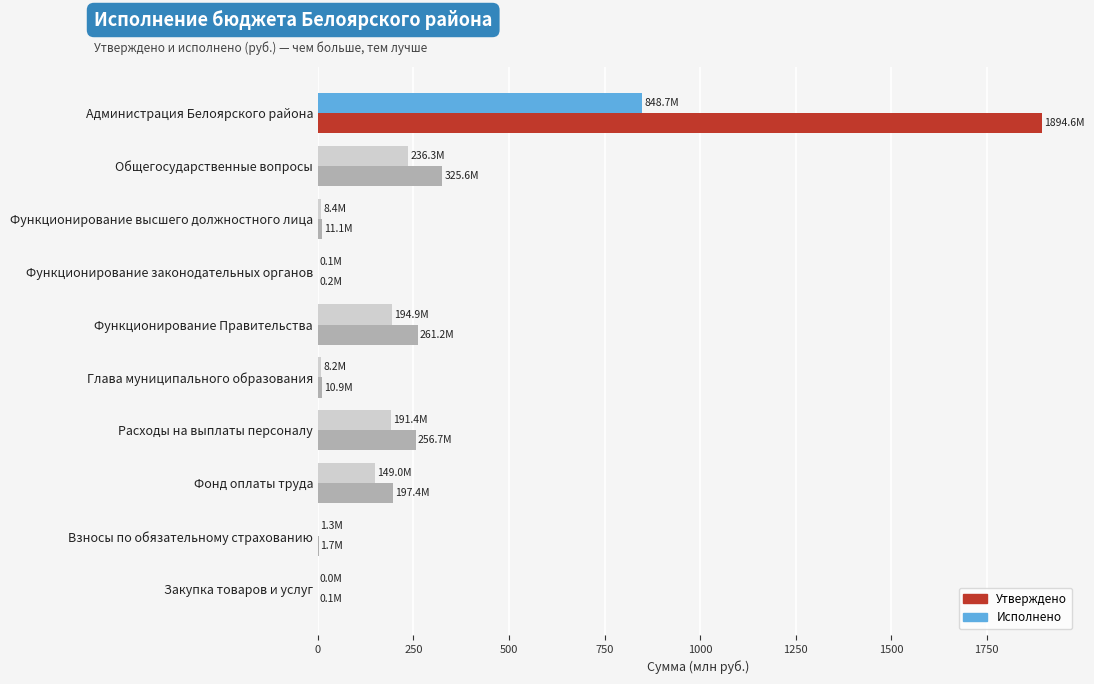

Which series has the largest total across all categories?

Утверждено